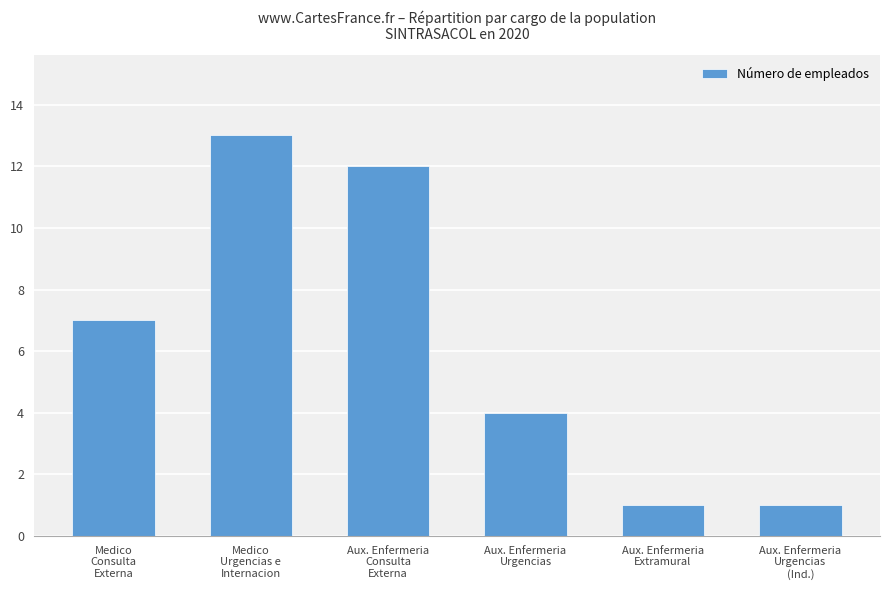

What is the label of the 2nd bar from the right?

Aux. Enfermeria
Extramural